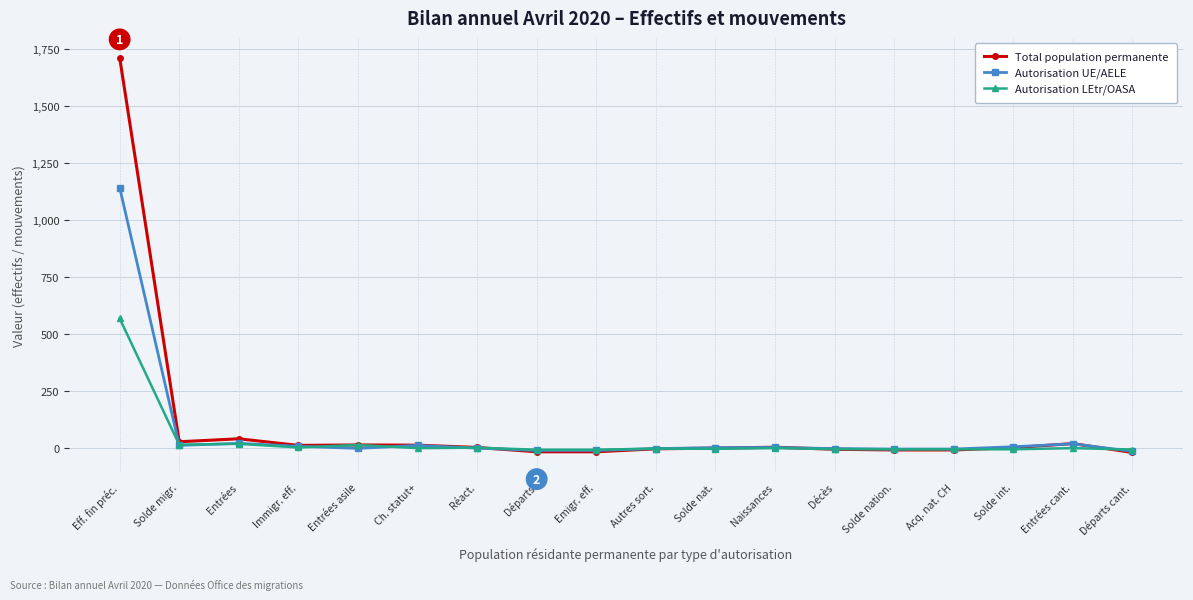

What is the maximum value for Autorisation UE/AELE?

1144